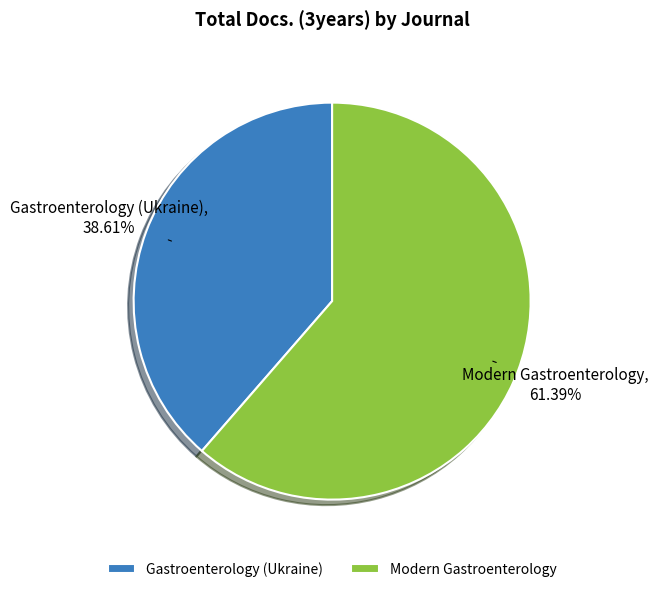

What is the total percentage of Modern Gastroenterology and Gastroenterology (Ukraine)?

100.0%